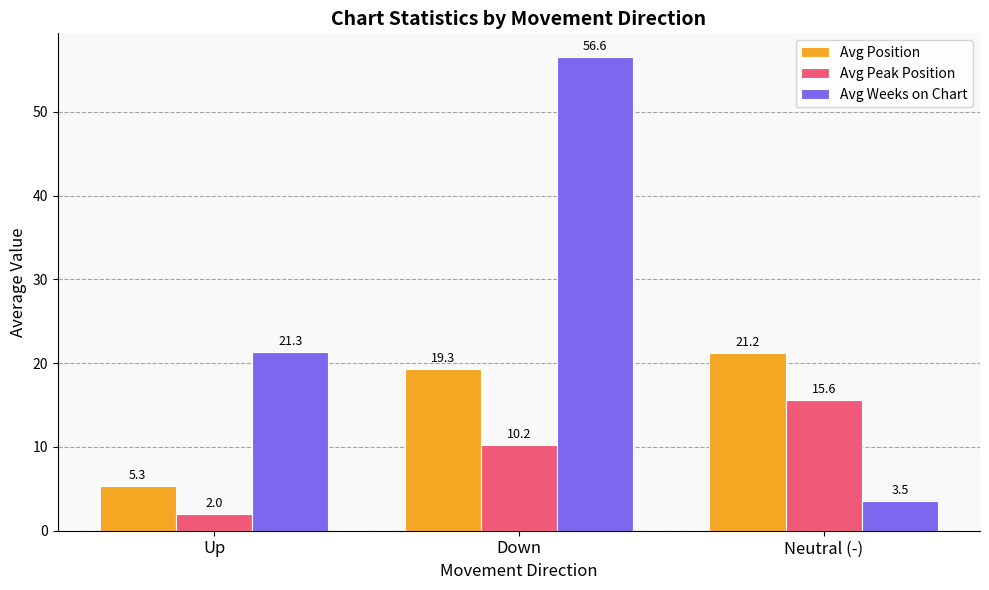

At which label does Avg Weeks on Chart first exceed 21?

Up